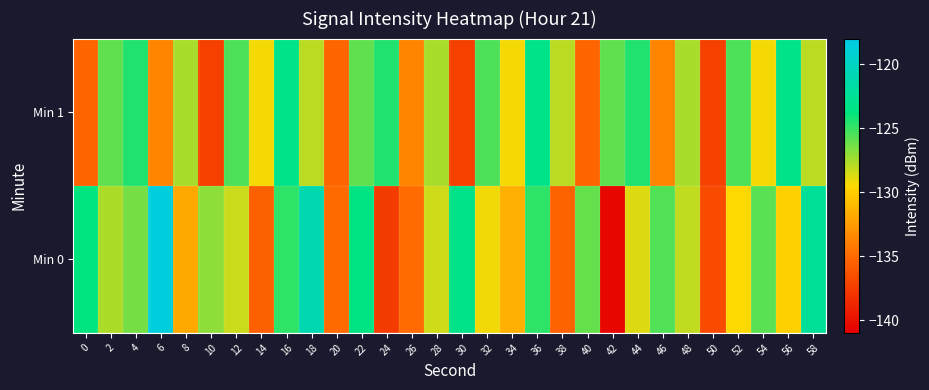

How many data points does each series have?

30